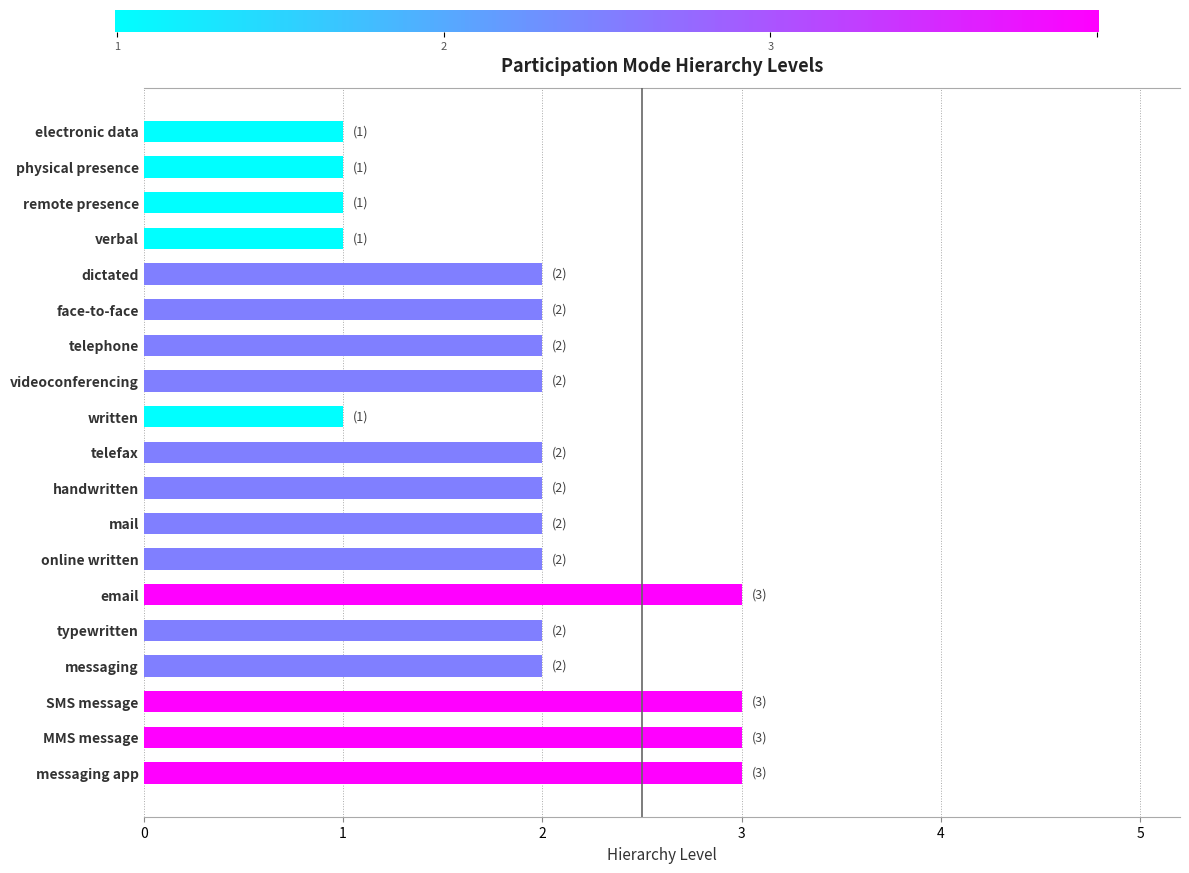

What is the greatest value displayed?

3